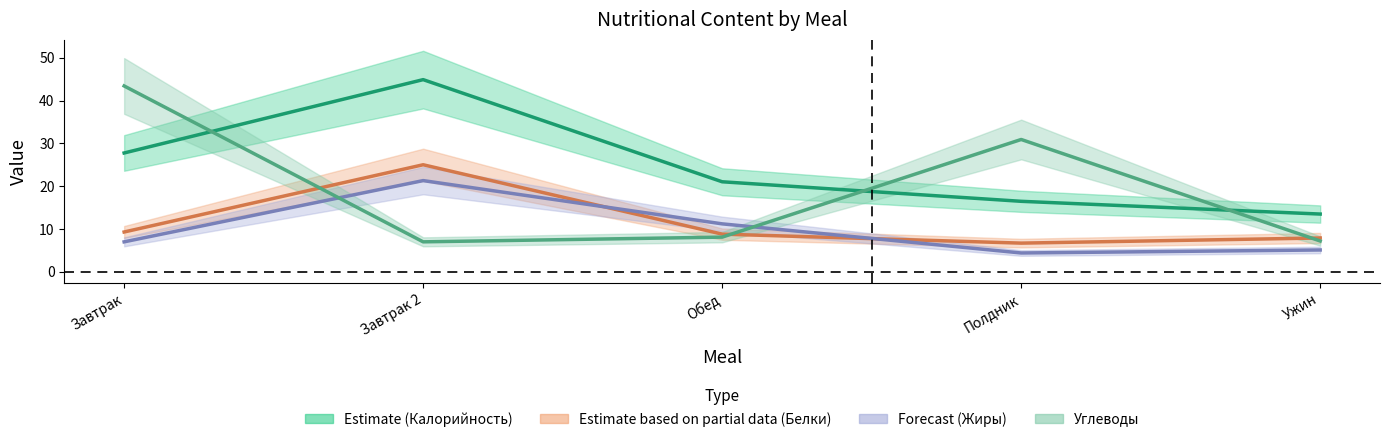

Where is Углеводы nearest to the value 25?

Полдник